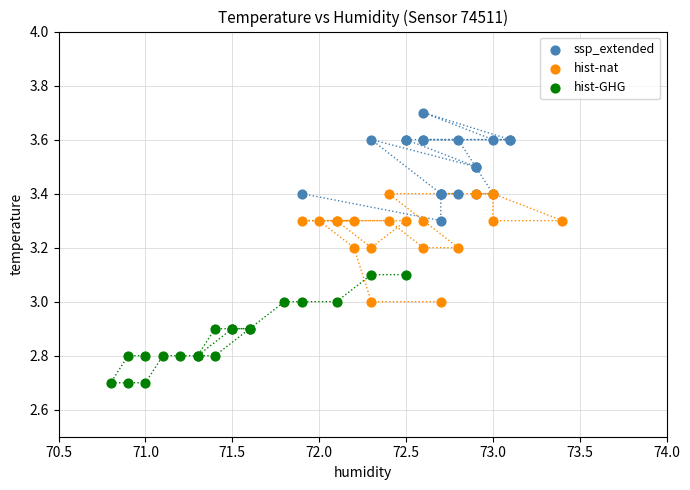

Which series reaches the minimum Y coordinate?

hist-GHG